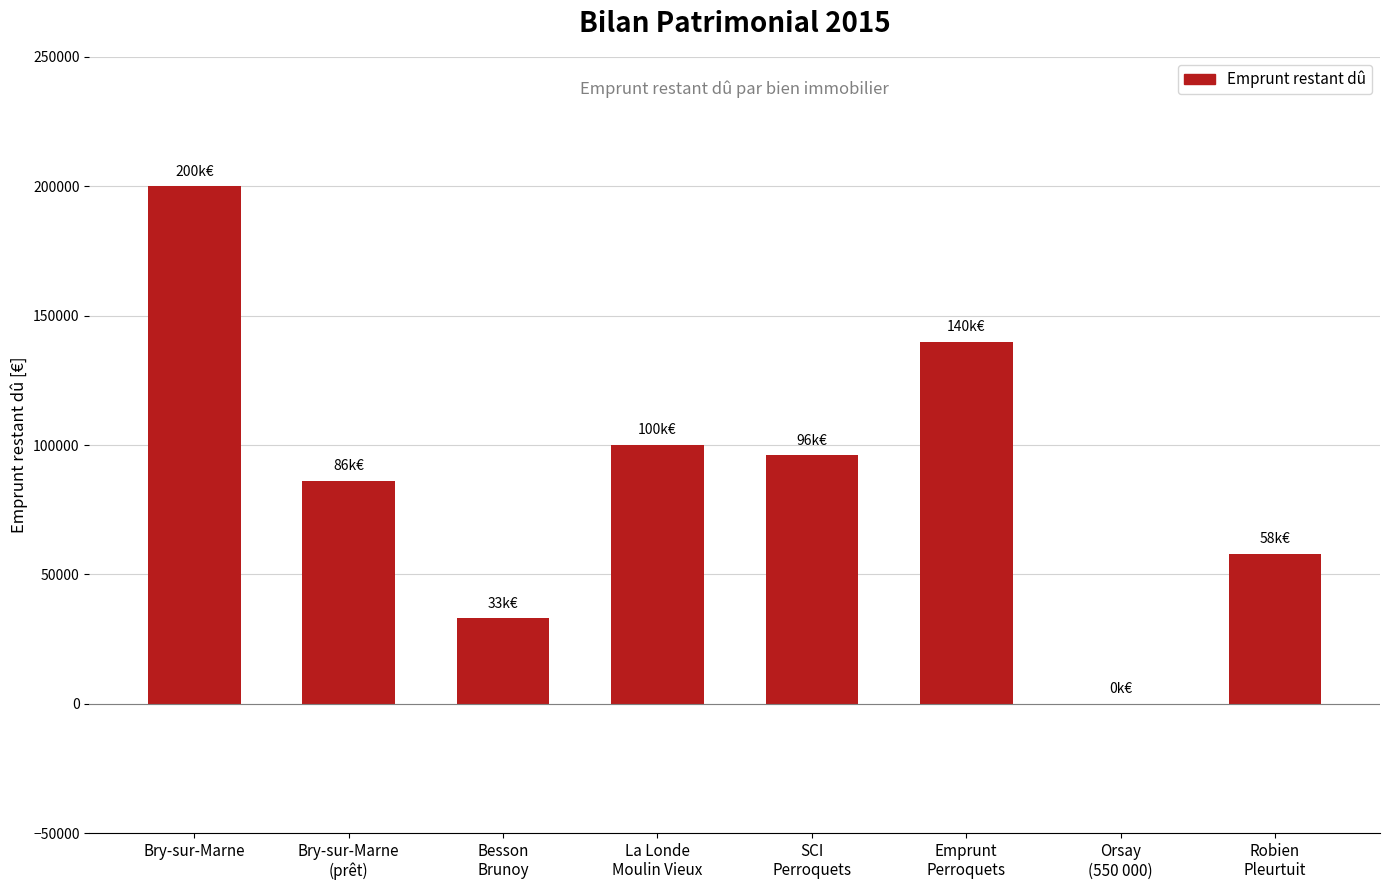

What is the sum of all values?

713000